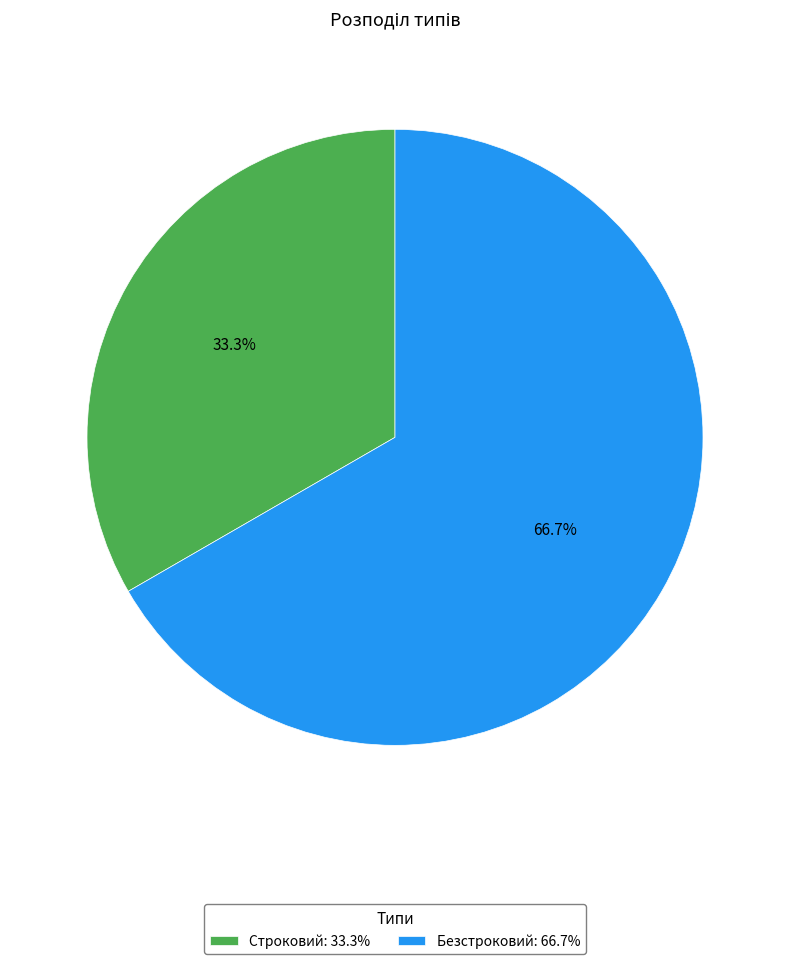

Is the sum of Безстроковий and Строковий greater than half?

Yes